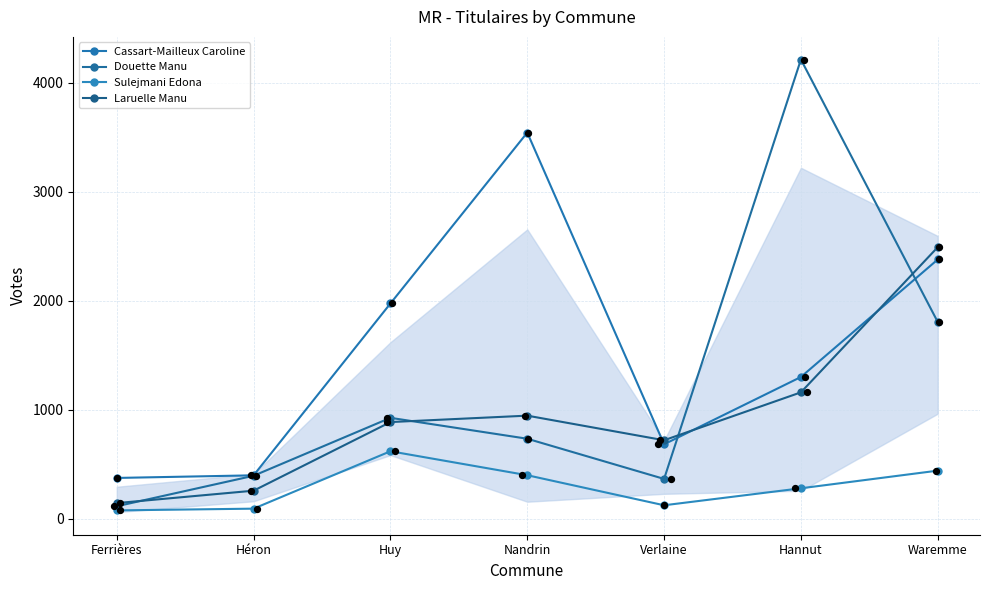

Which series reaches the maximum Y coordinate?

Douette Manu